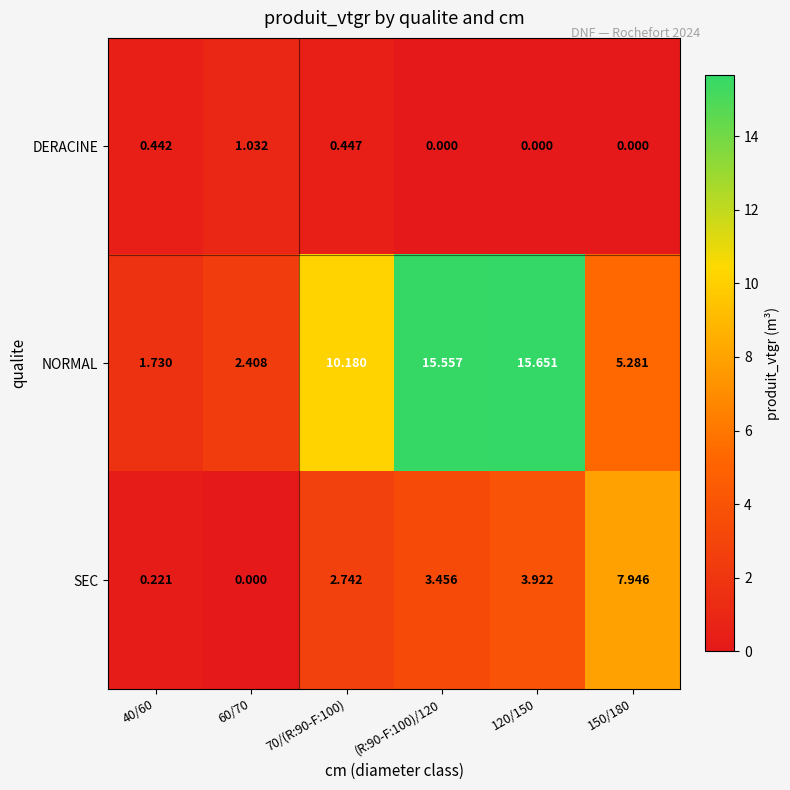

At how many categories does at least one series exceed 9?

3